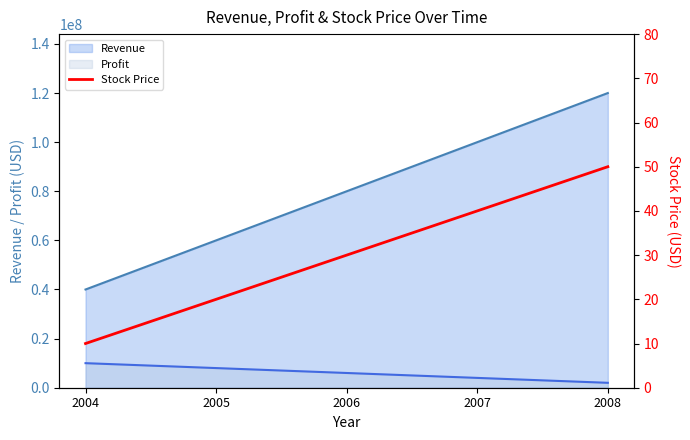

True or false: the data shows 29 at 2005.

False